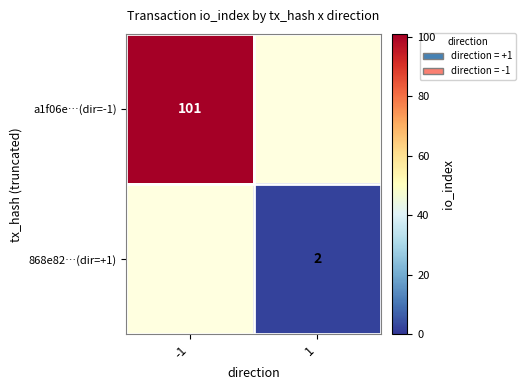

How many data points does each series have?

2